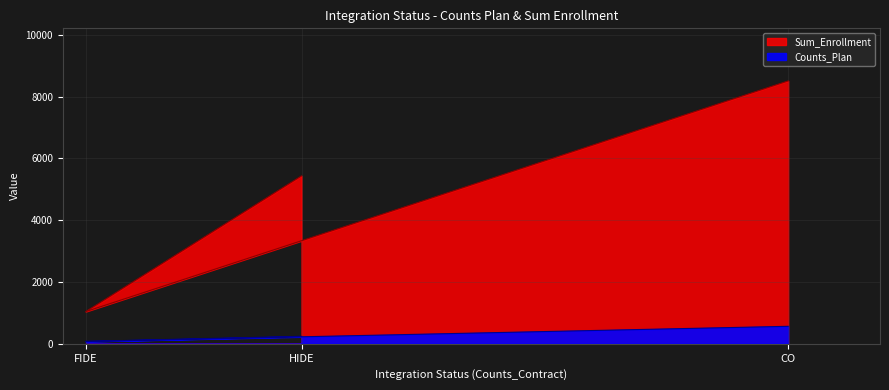

Between CO and HIDE, which series saw the biggest shift?

Sum_Enrollment